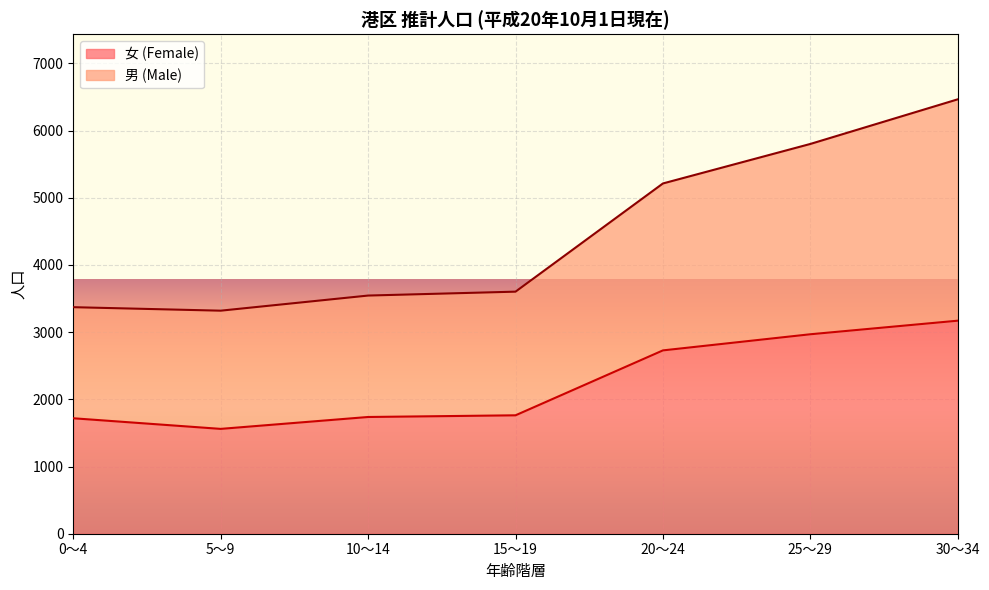

What is the difference between the 女 (Female) values at 25～29 and 10～14?

1231